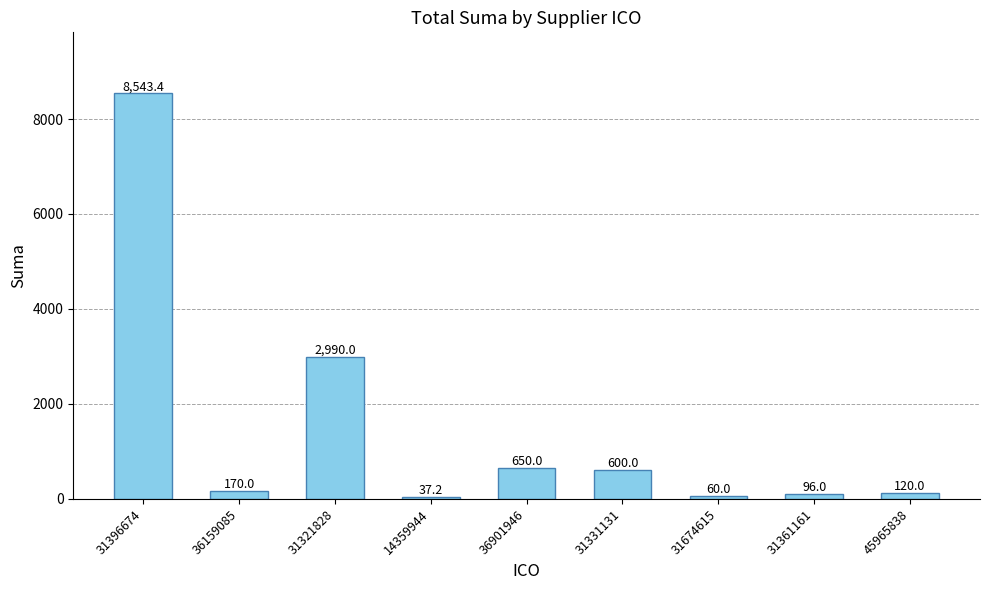

How many bars are there in total?

9